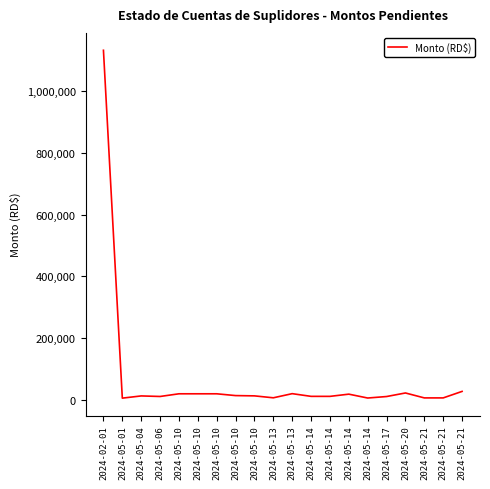

Which has a higher value, 2024-05-06 or 2024-05-14?

2024-05-06